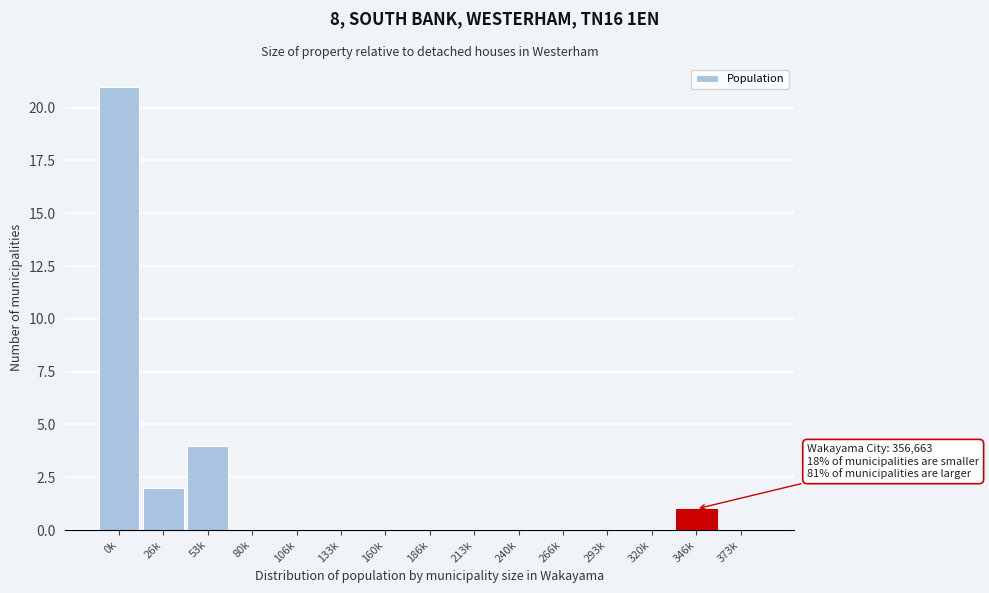

Reading left to right, extract all data points from this chart.

0k=21	26k=2	53k=4	80k=0	106k=0	133k=0	160k=0	186k=0	213k=0	240k=0	266k=0	293k=0	320k=0	346k=1	373k=0